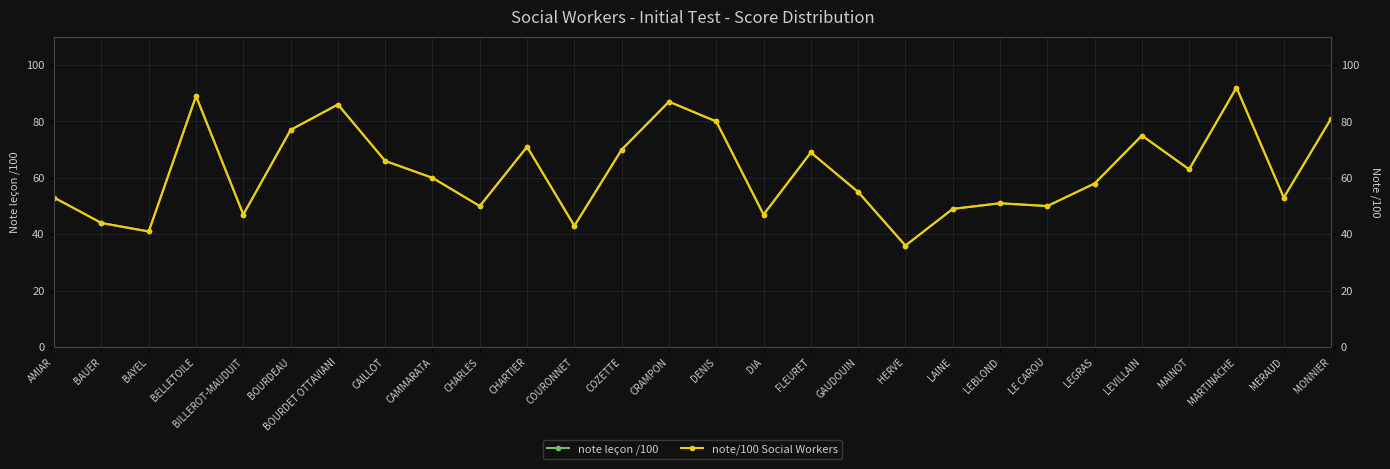

At which category is the sum across all series the highest?

MARTINACHE